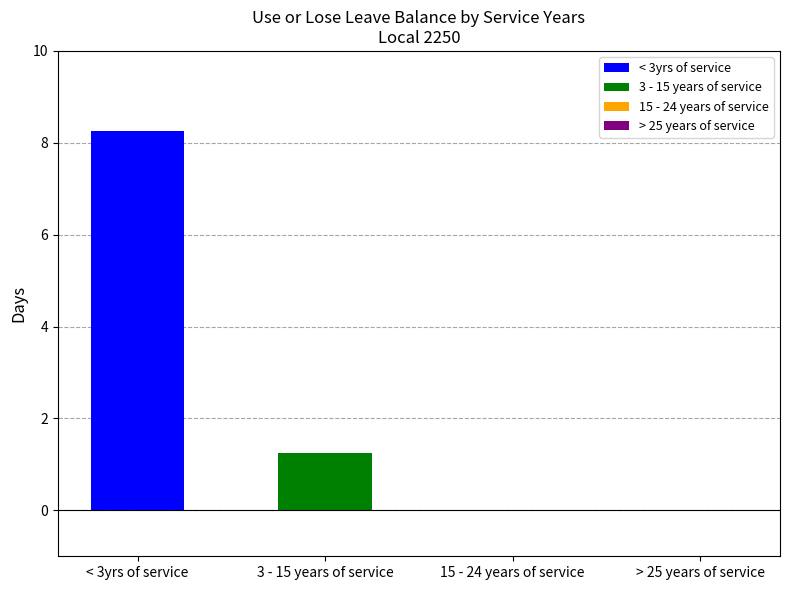

Does the chart contain stacked bars?

No